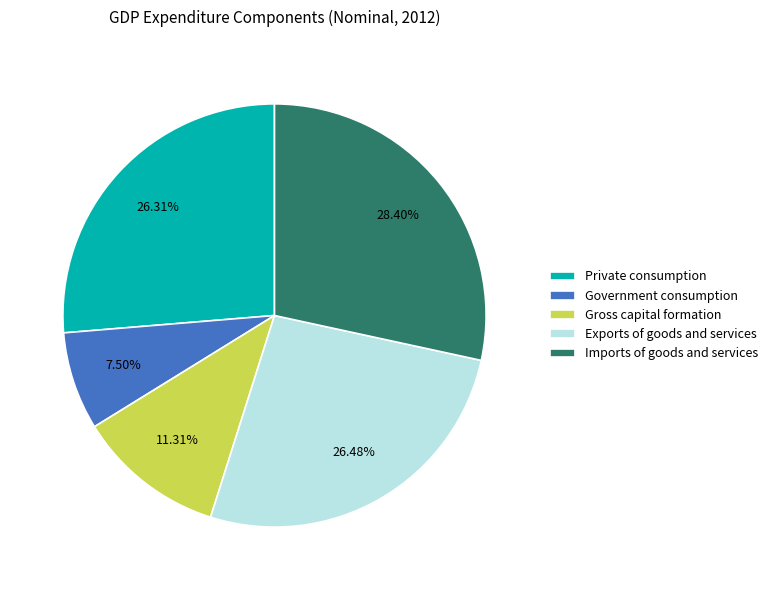

To the nearest percent, what is the combined percentage of Private consumption and Gross capital formation?

38%